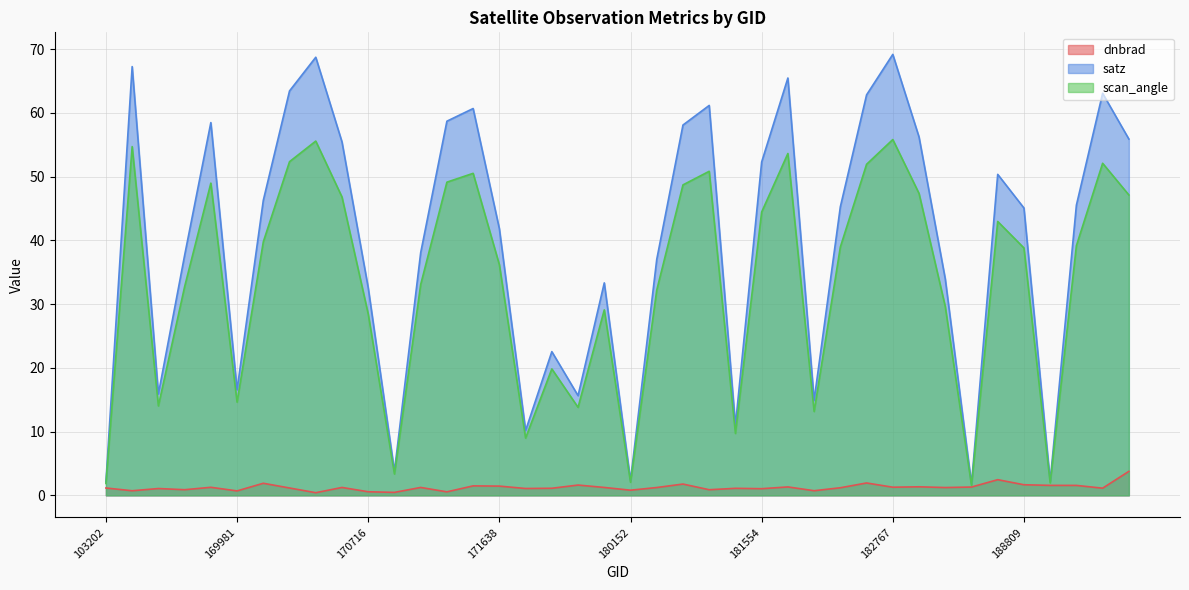

Which series changed the most between 103202 and 237030?

satz